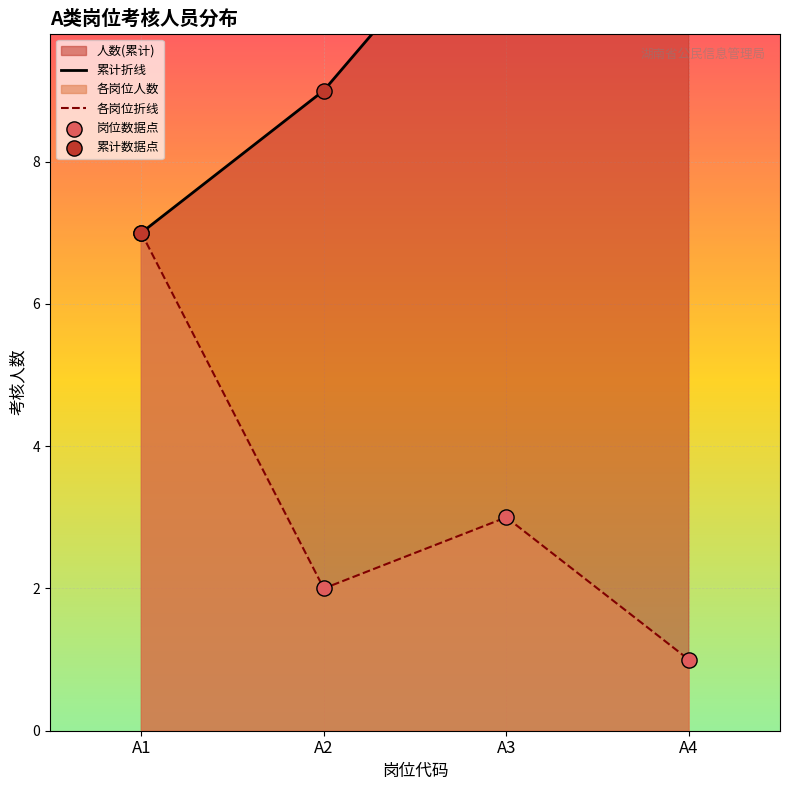

Which series has the largest Y range (max minus min)?

累计折线